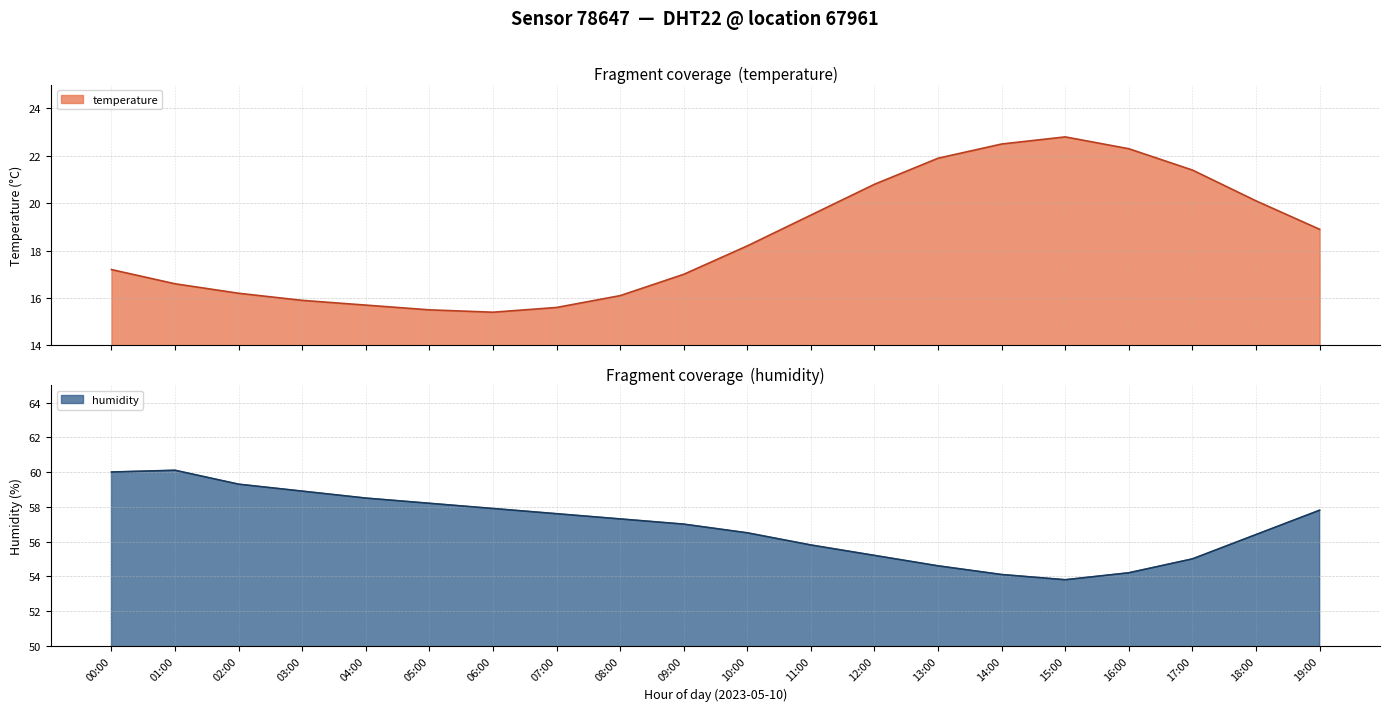

At how many categories does at least one series exceed 52?

20